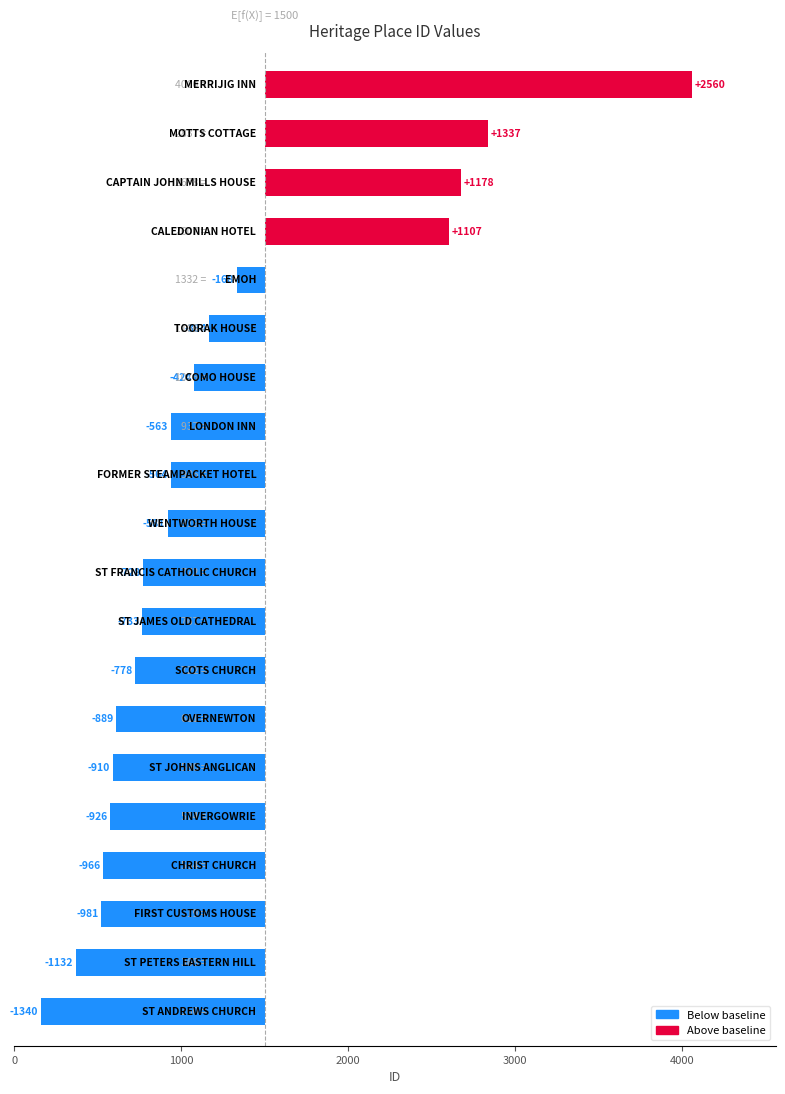

What is the greatest value displayed?

2560